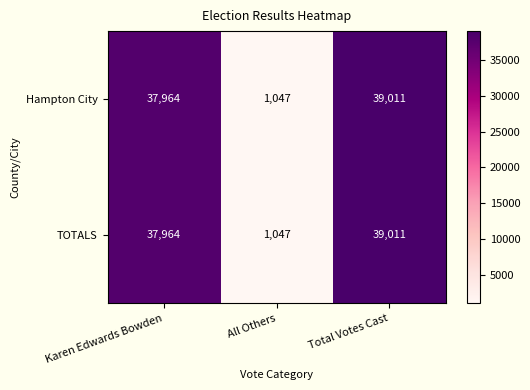

What is the difference between the TOTALS values at All Others and Total Votes Cast?

37964